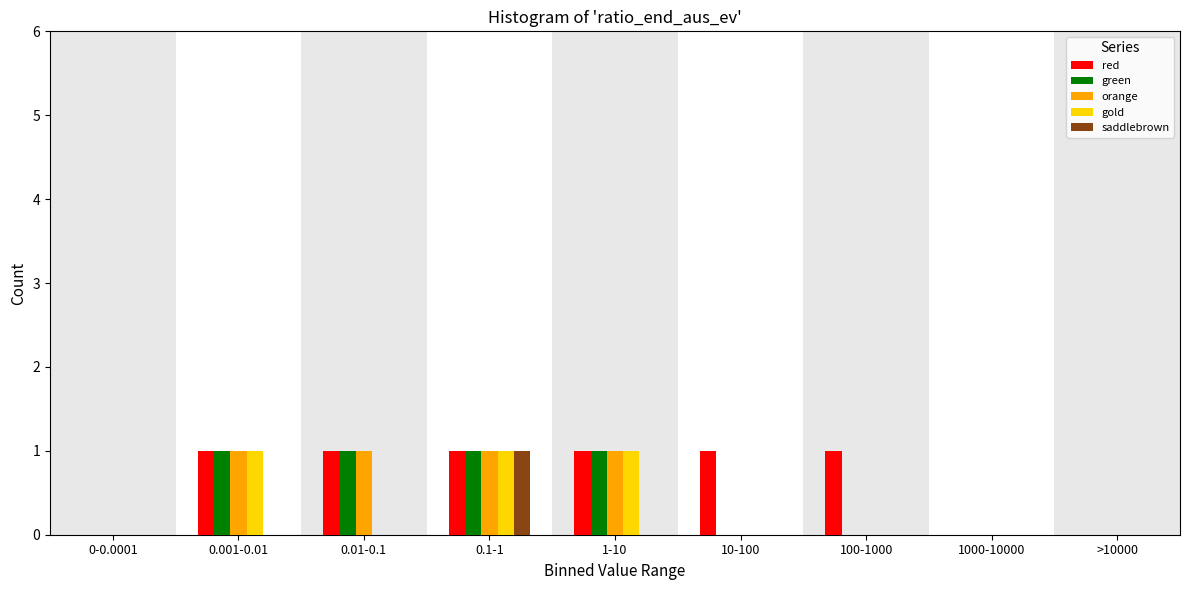

What is the sum of all red values?

6